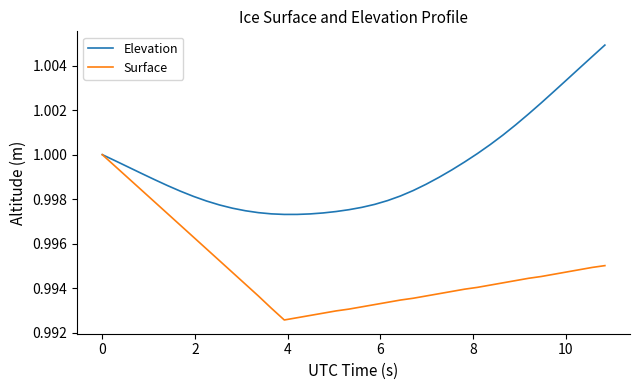

Which series has the largest total across all categories?

Elevation